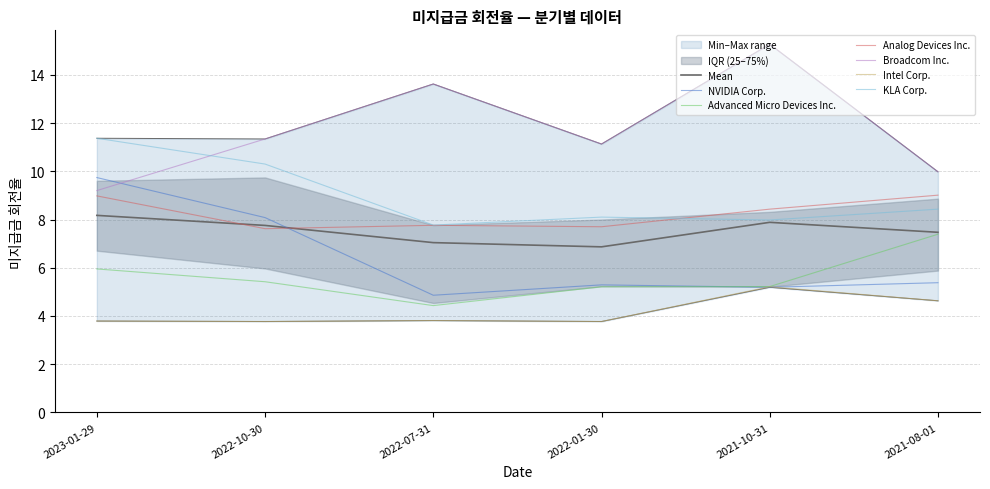

Which series has the largest total across all categories?

Broadcom Inc.